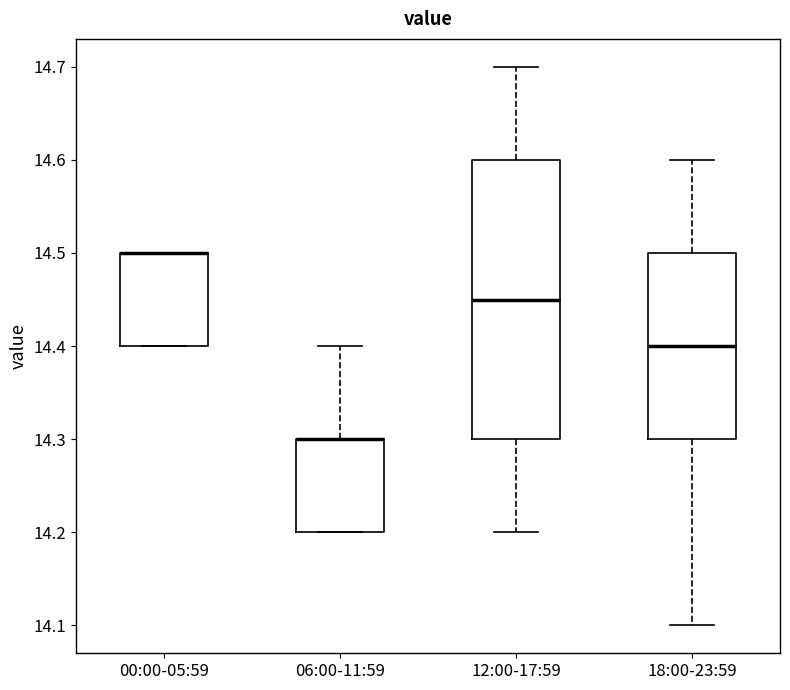

Which box is the tallest, from its lower edge to its upper edge?

12:00-17:59